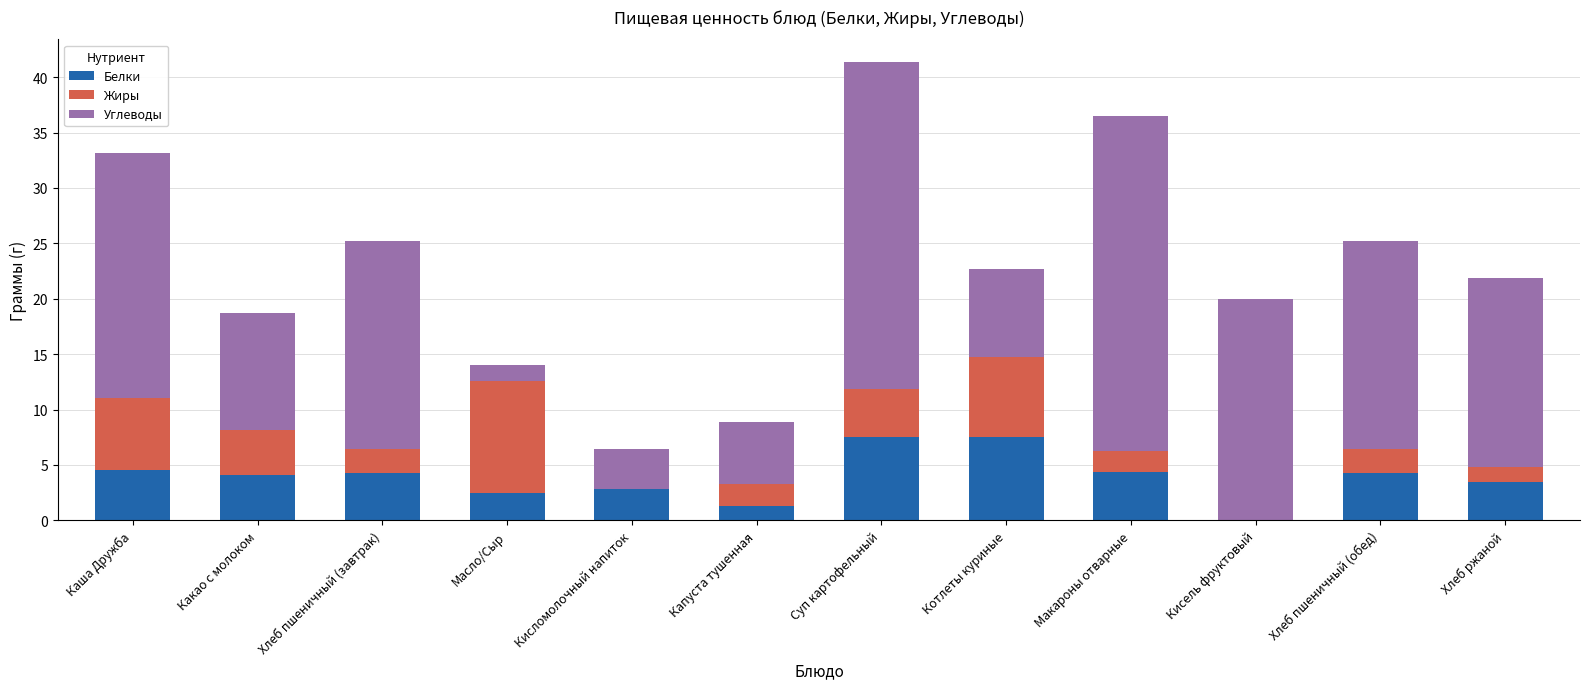

The value of Белки at Какао с молоком is 4.1. True or false?

True